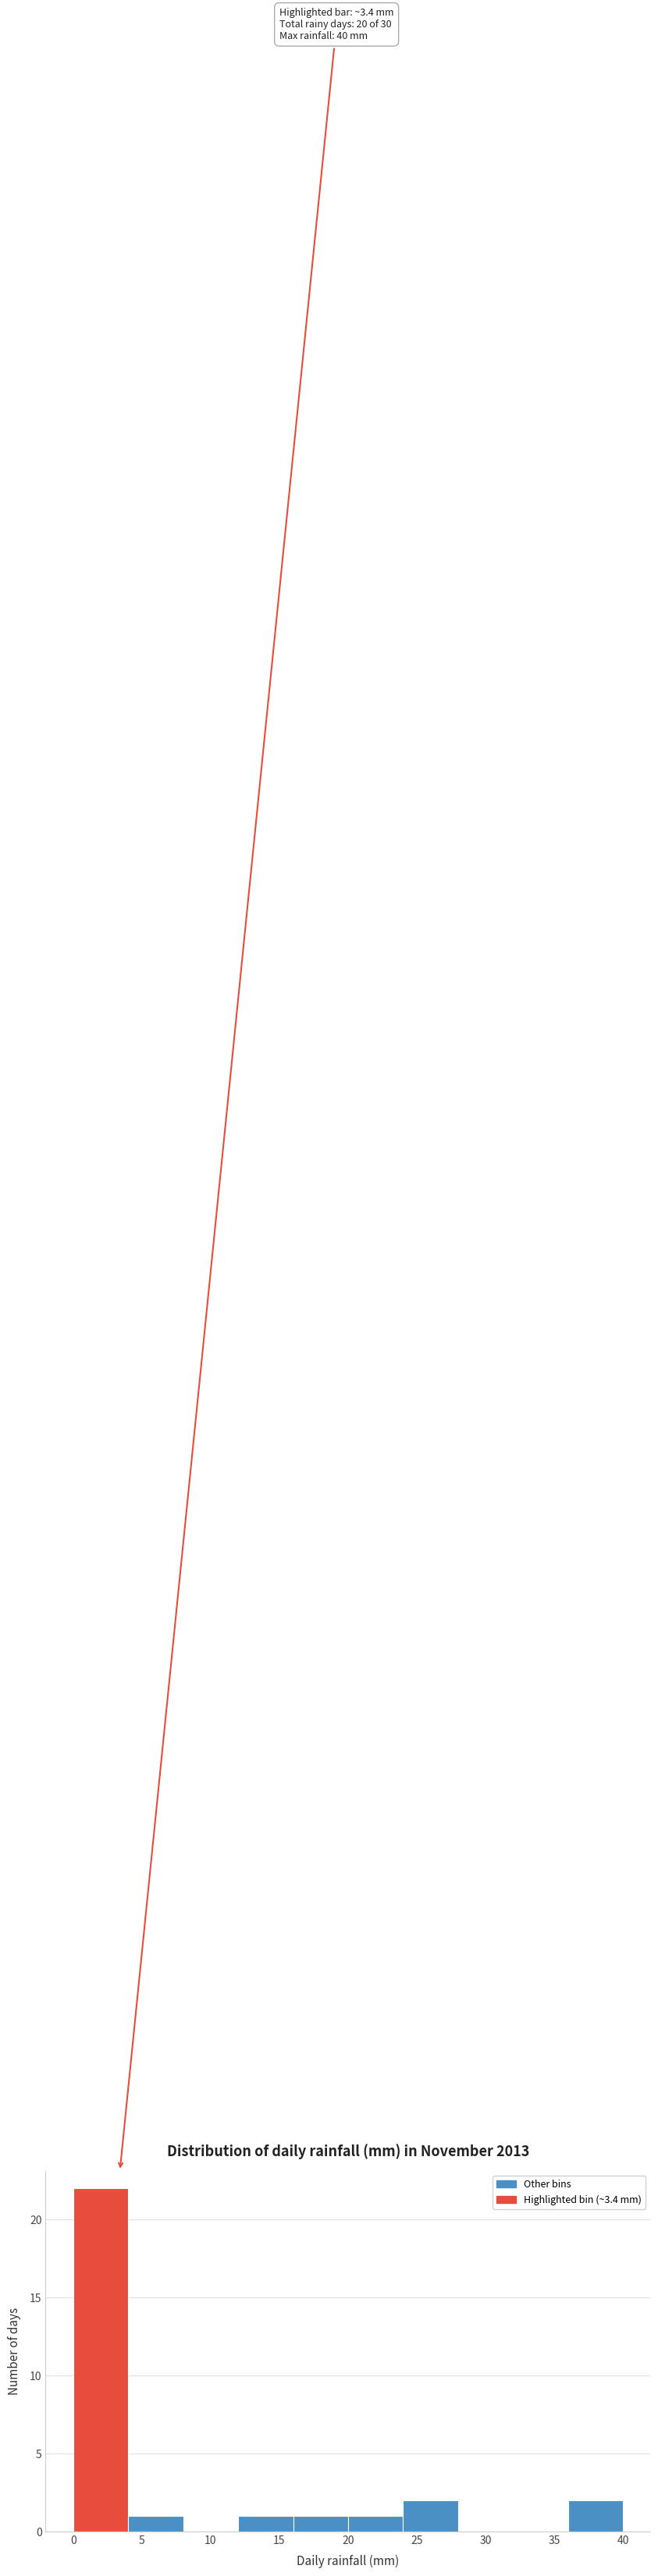

Which range on the x-axis has the tallest bar?

0 to 4